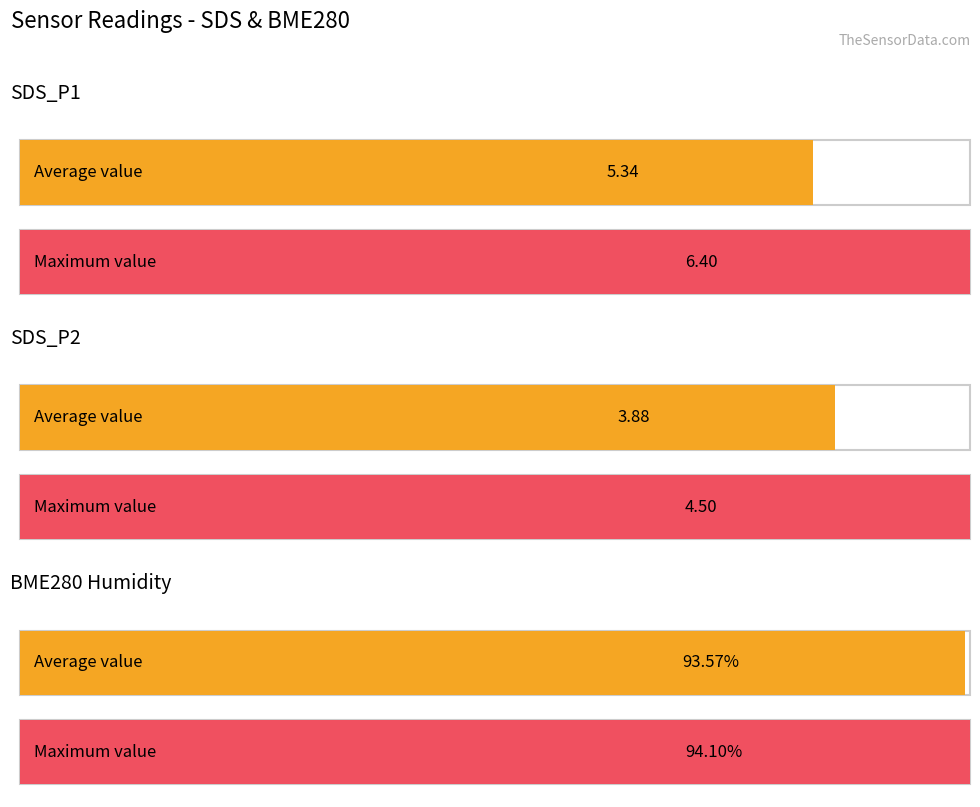

The value of SDS_P2 at 00:07 is 4.5. True or false?

True